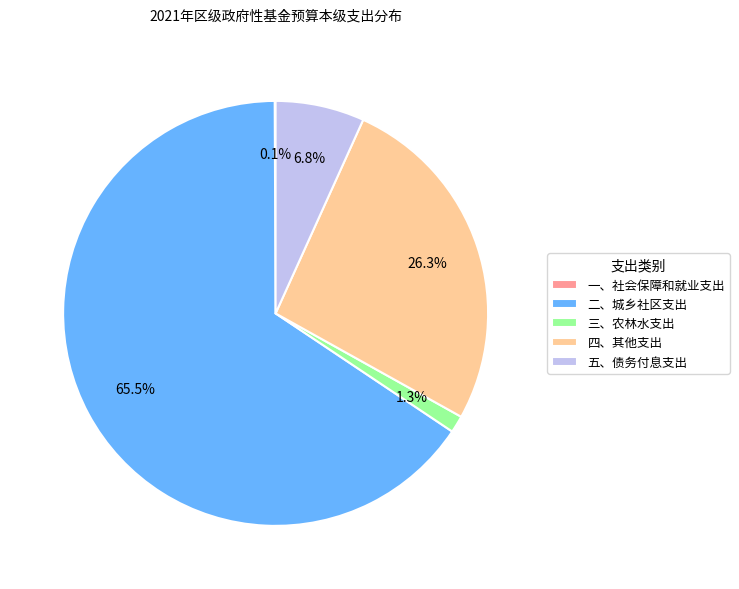

What is the ratio of the value at 四、其他支出 to the value at 五、债务付息支出?

3.9